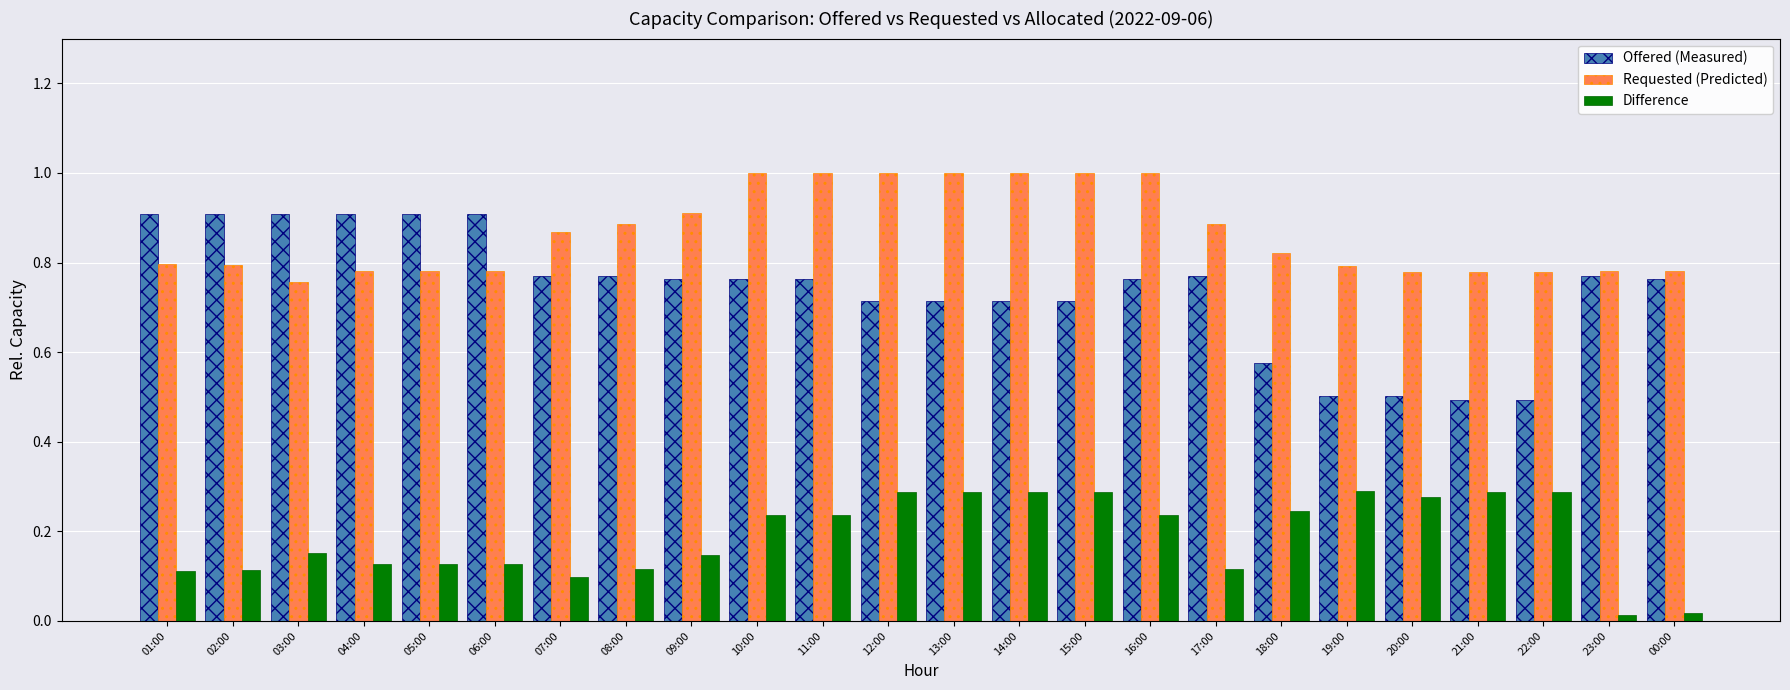

What is the sum of all Difference values?

4.5